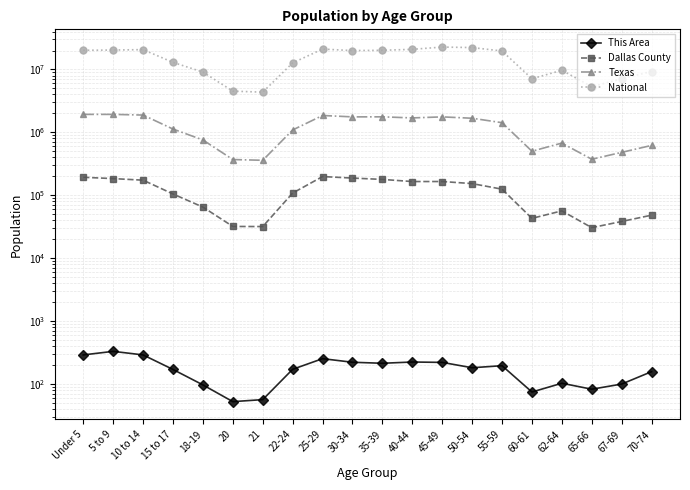

What position from the left is 65-66?

18